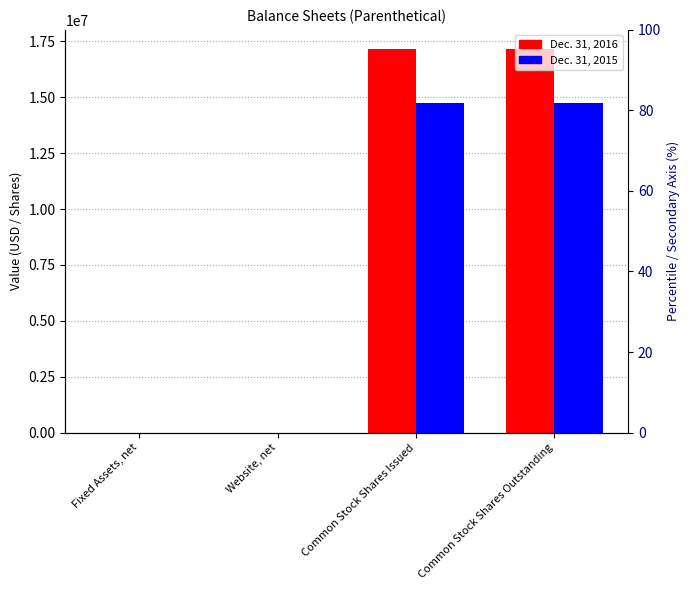

What is the sum of all Dec. 31, 2015 values?

29464919